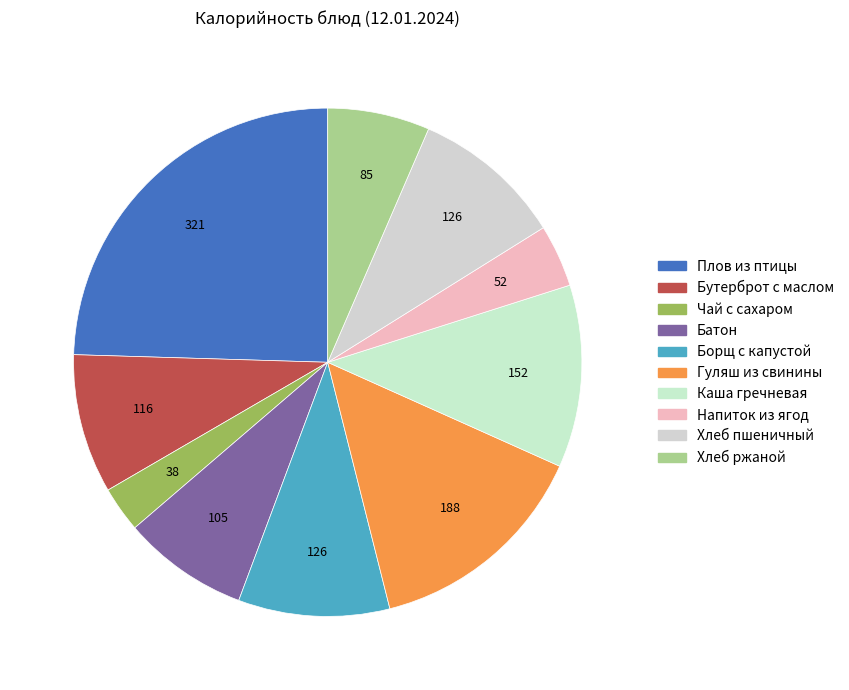

Which has a higher value, Борщ с капустой or Бутерброт с маслом?

Борщ с капустой